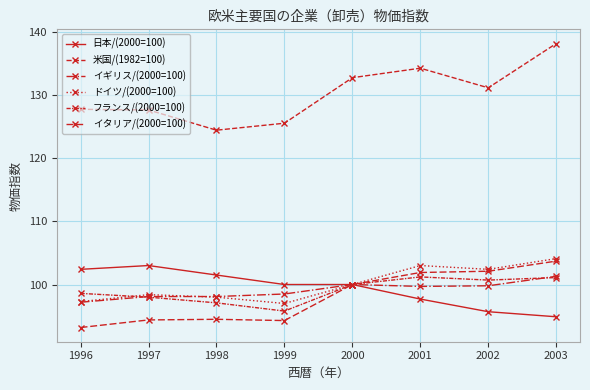

Rank the series by their maximum value, from highest to lowest.

米国/(1982=100), ドイツ/(2000=100), イタリア/(2000=100), 日本/(2000=100), イギリス/(2000=100), フランス/(2000=100)